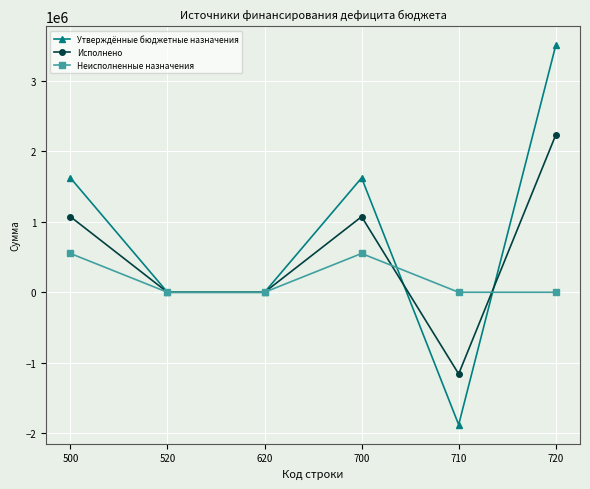

The value of Утверждённые бюджетные назначения at 500 is 2888856.1. True or false?

False